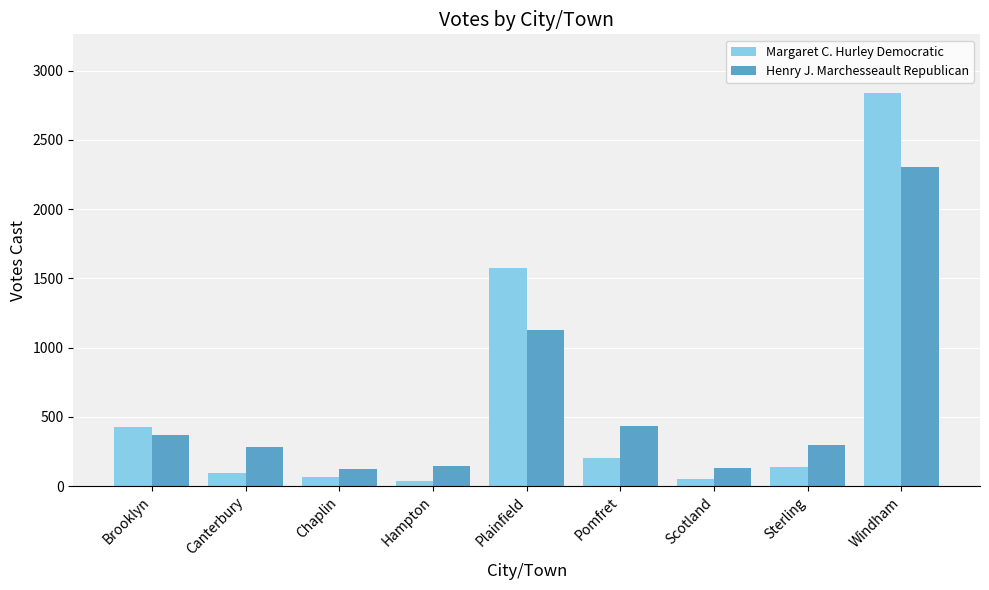

What is the difference between the highest and lowest values at Windham?

534